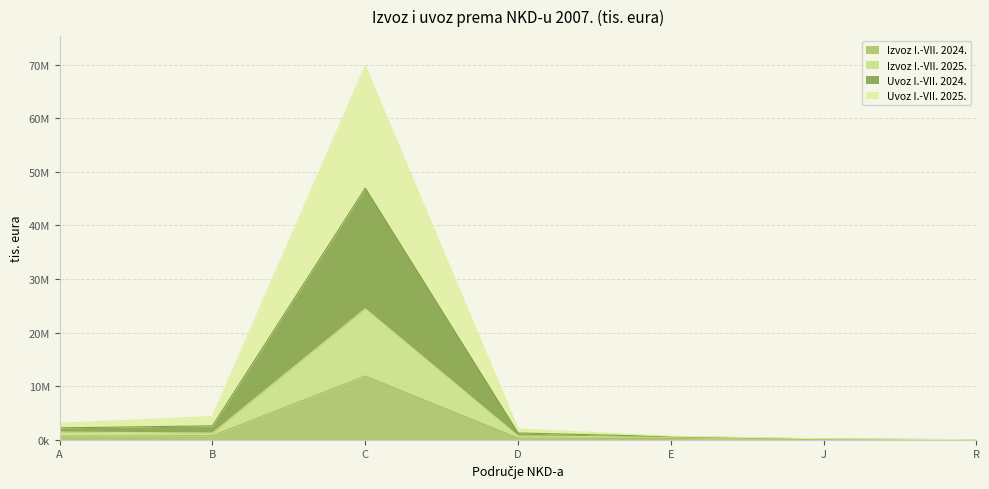

What is the lowest value of the Izvoz I.-VII. 2025. series?

1605